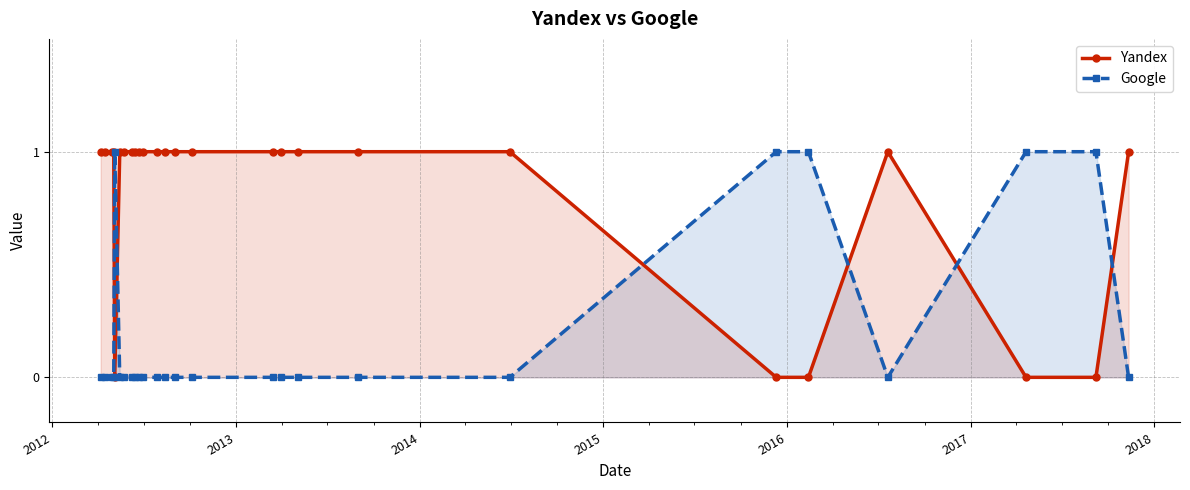

Count the number of categories in the chart.

26